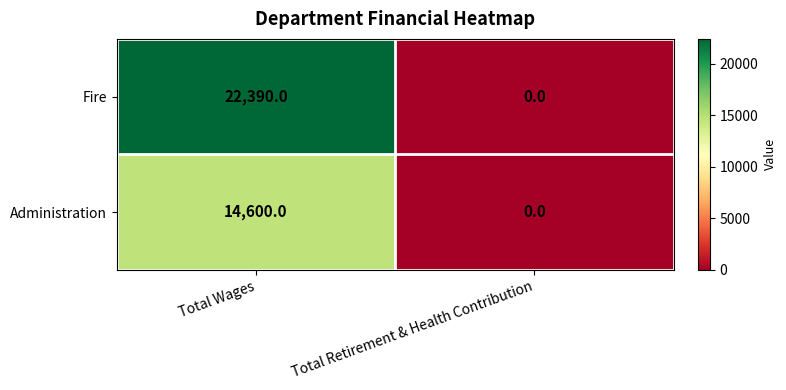

What is the total value across all series at Total Wages?

36990